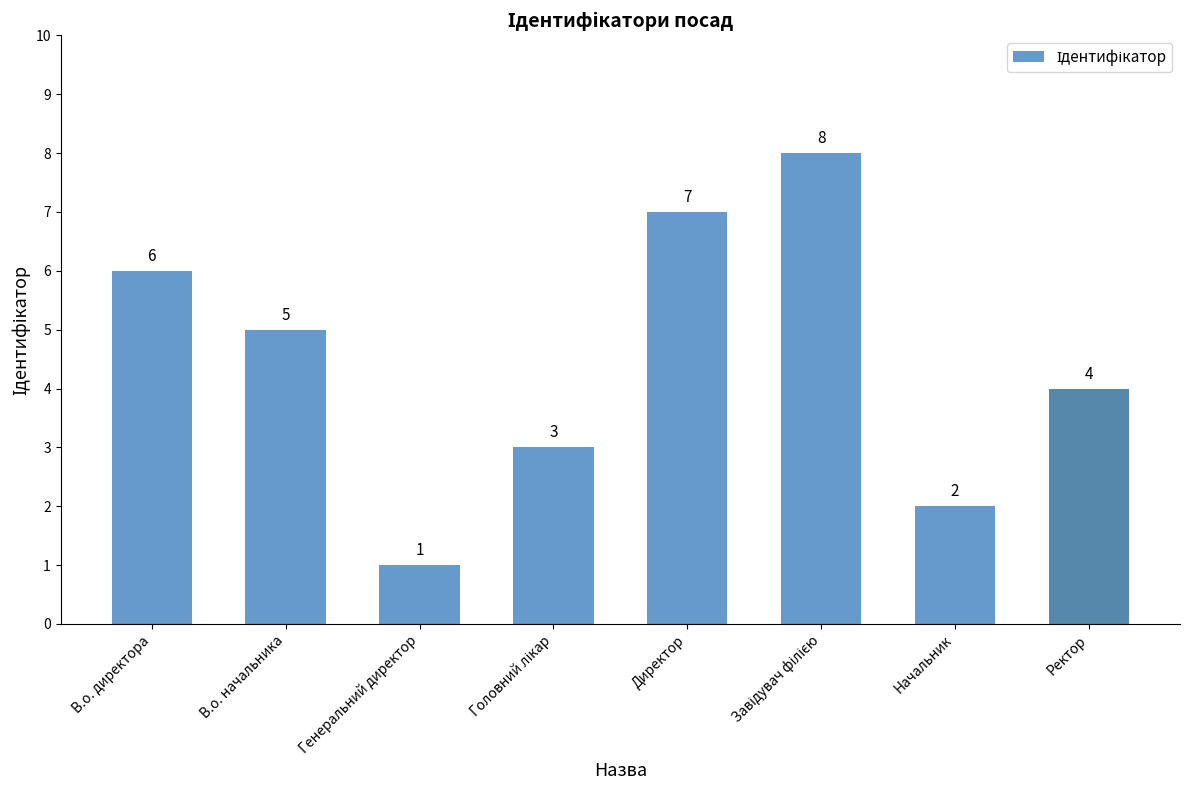

Does the chart contain stacked bars?

No